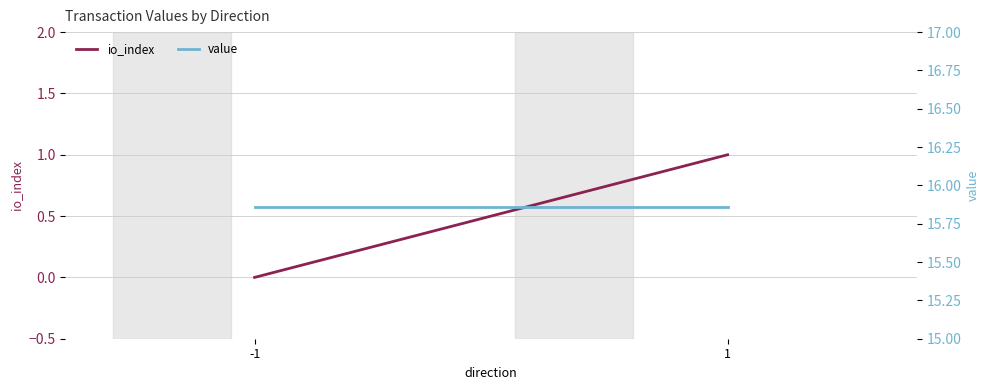

What is the difference between the second highest and second lowest values in the io_index series?

1.0